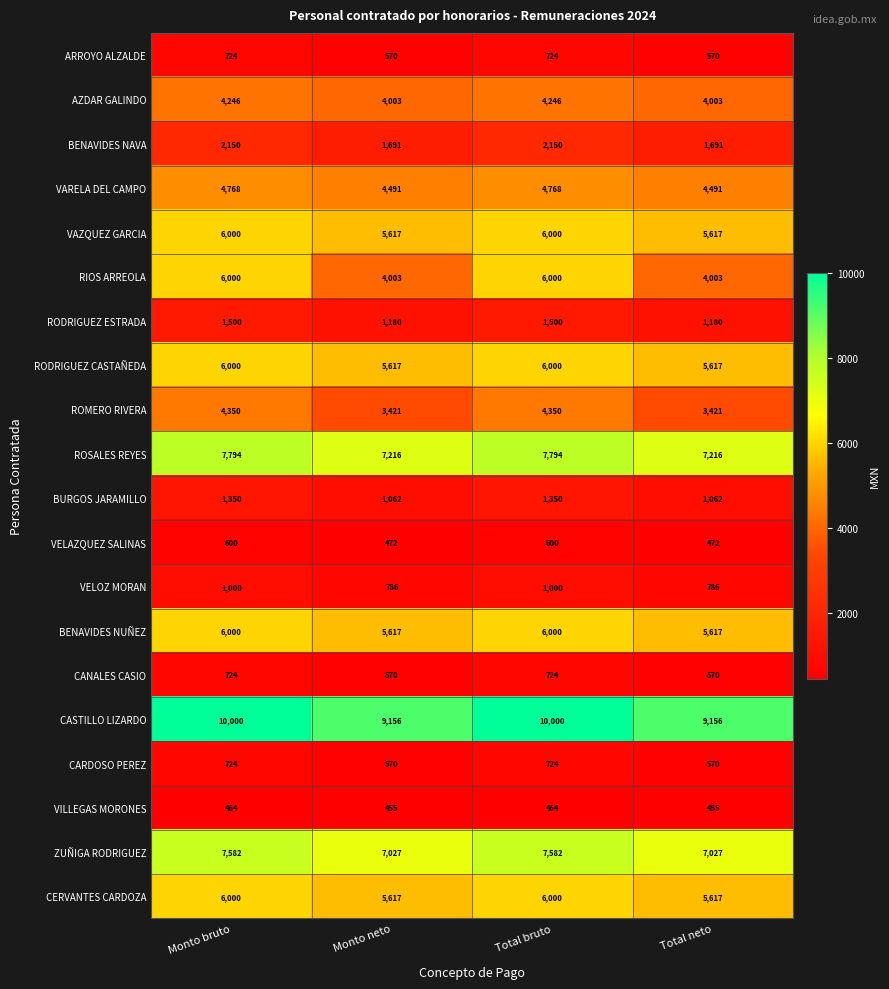

What is the minimum value shown in the chart?

455